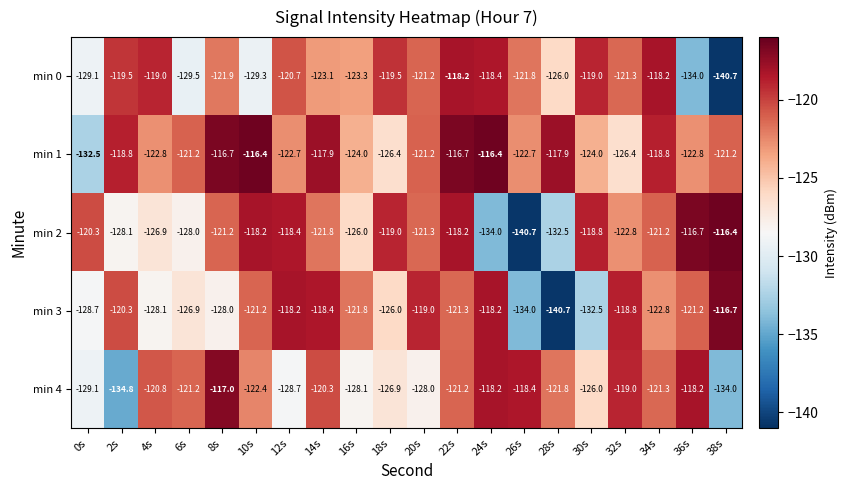

What is the sum of the min 4 values at 16s and 34s?

-249.4